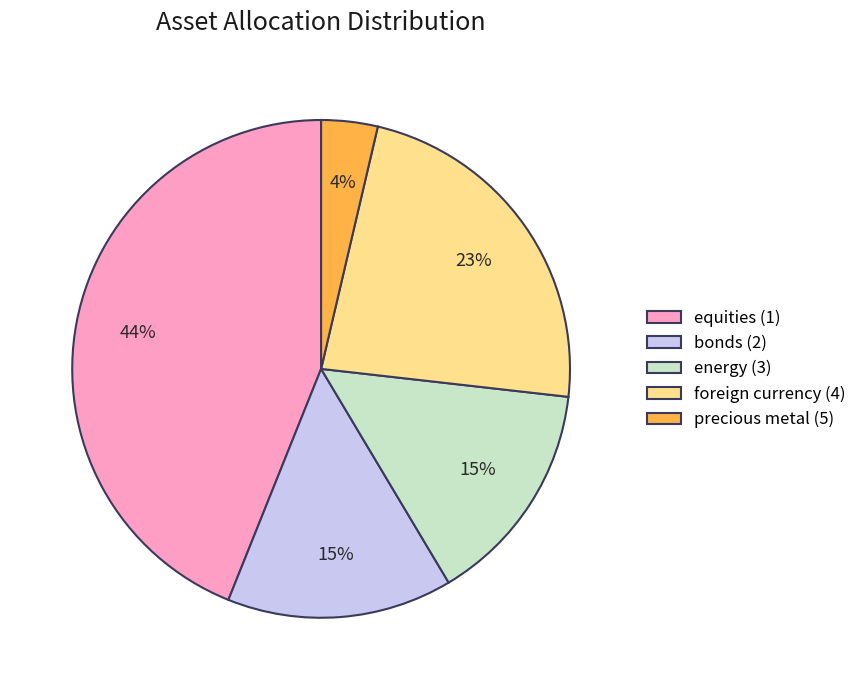

Do energy (3) and equities (1) together represent more than half of the pie?

Yes